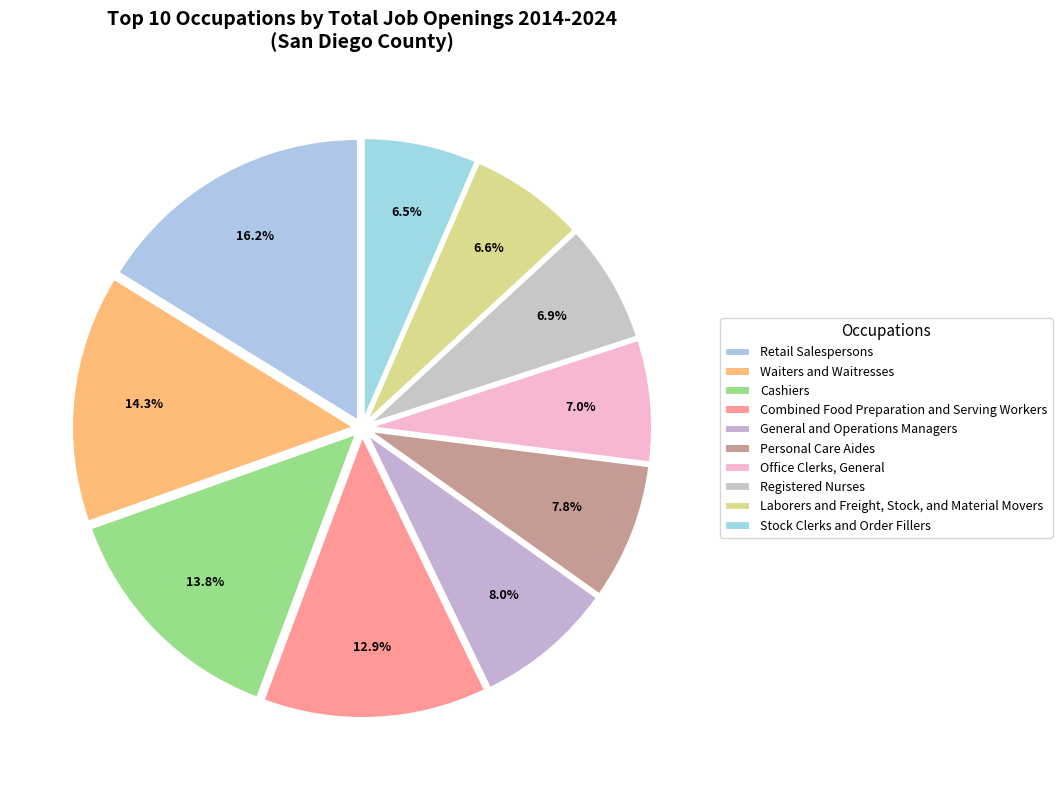

Rank the categories by value from highest to lowest.

Retail Salespersons, Waiters and Waitresses, Cashiers, Combined Food Preparation and Serving Workers, General and Operations Managers, Personal Care Aides, Office Clerks, General, Registered Nurses, Laborers and Freight, Stock, and Material Movers, Stock Clerks and Order Fillers